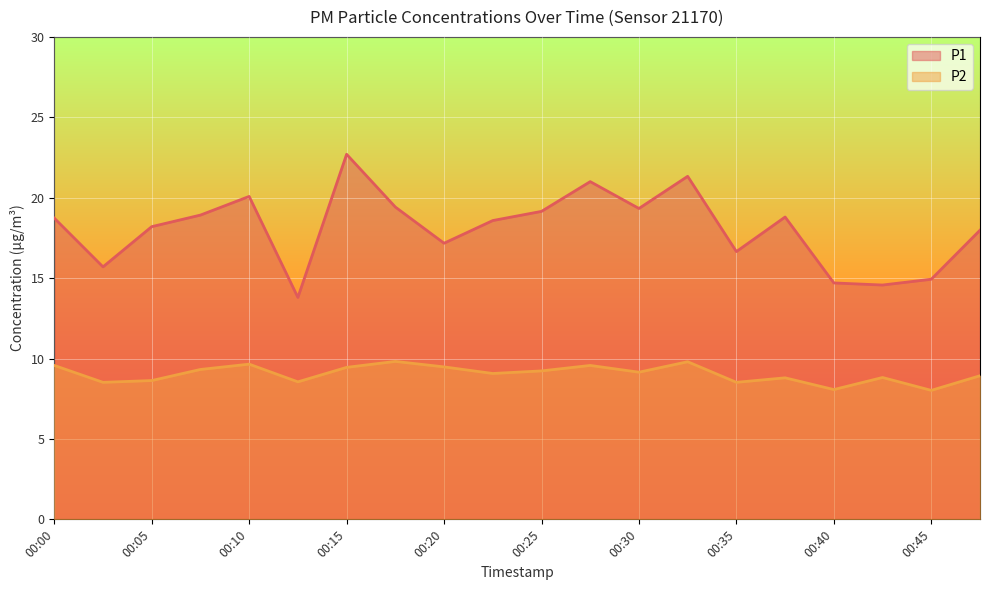

What is the sum of the P1 values at 00:25 and 00:05?

37.3